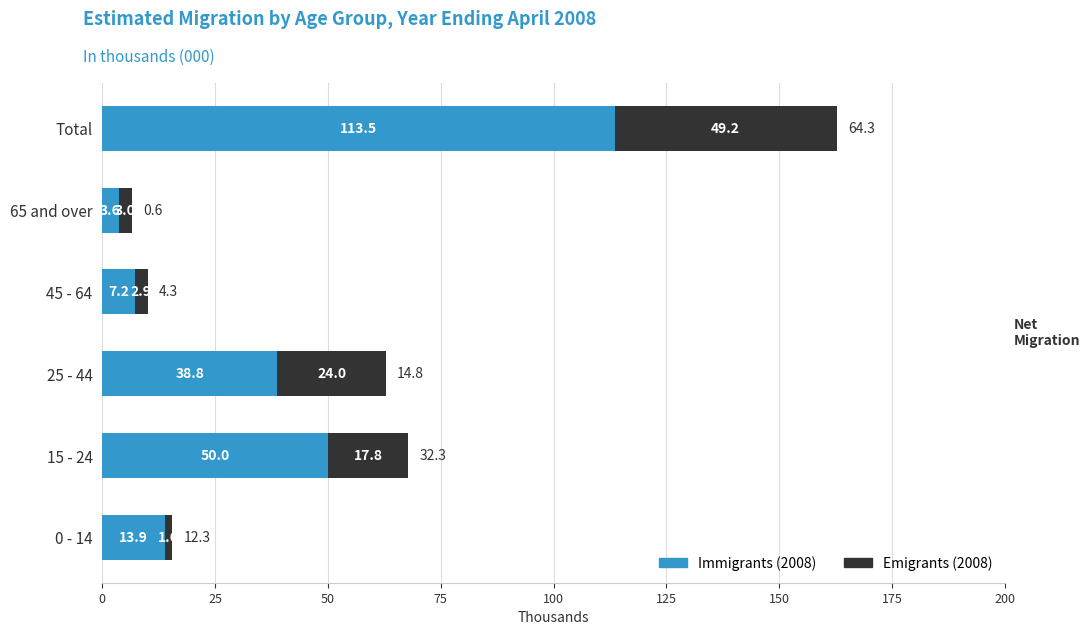

What are all the series names shown in the legend?

Immigrants (2008), Emigrants (2008)